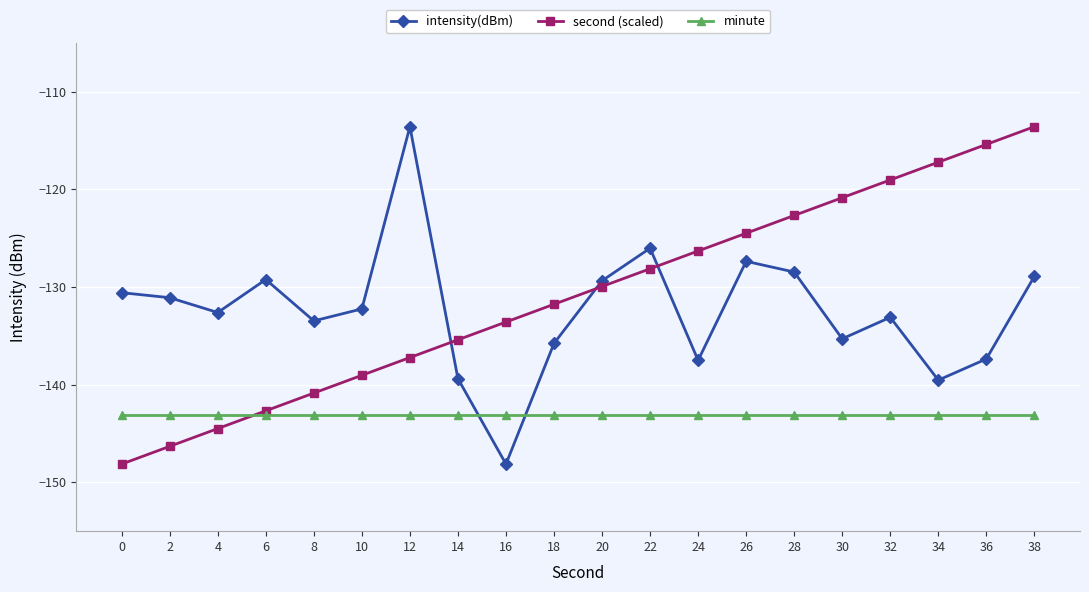

What is the minimum value for minute?

-143.1